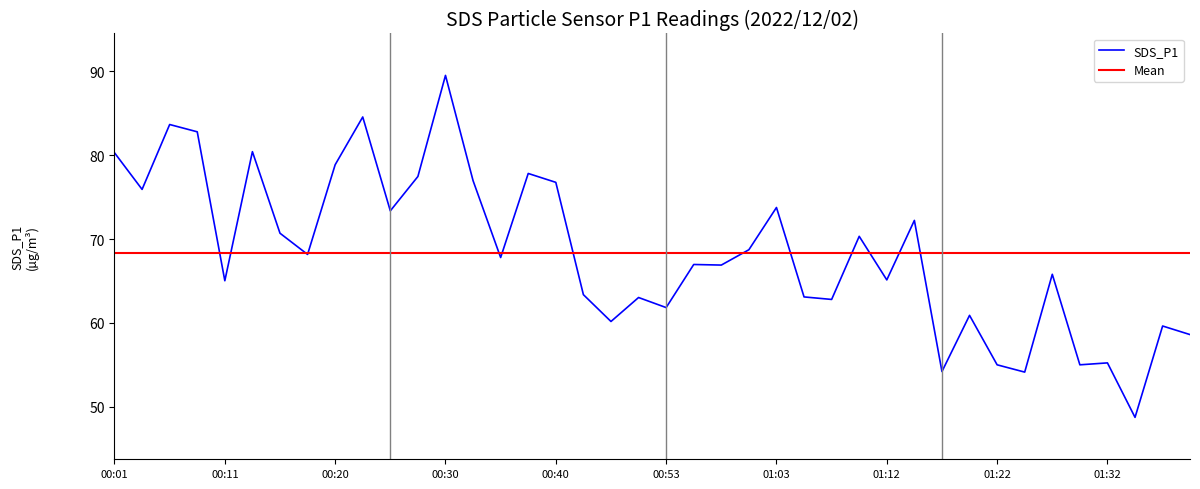

How many data points are less than 67?

20